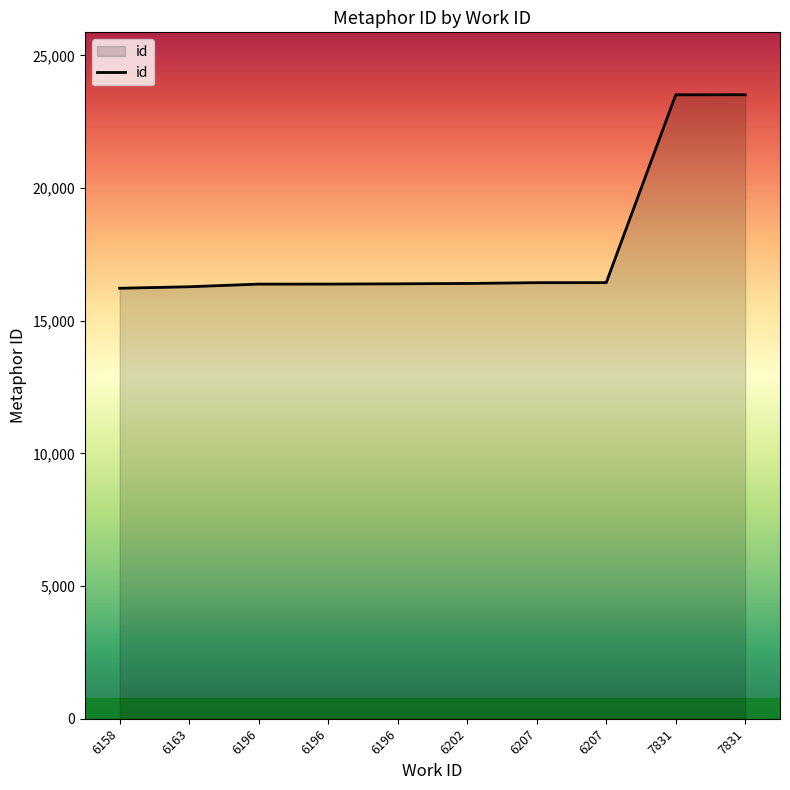

Read the value at 6158, to the nearest 50.

16200